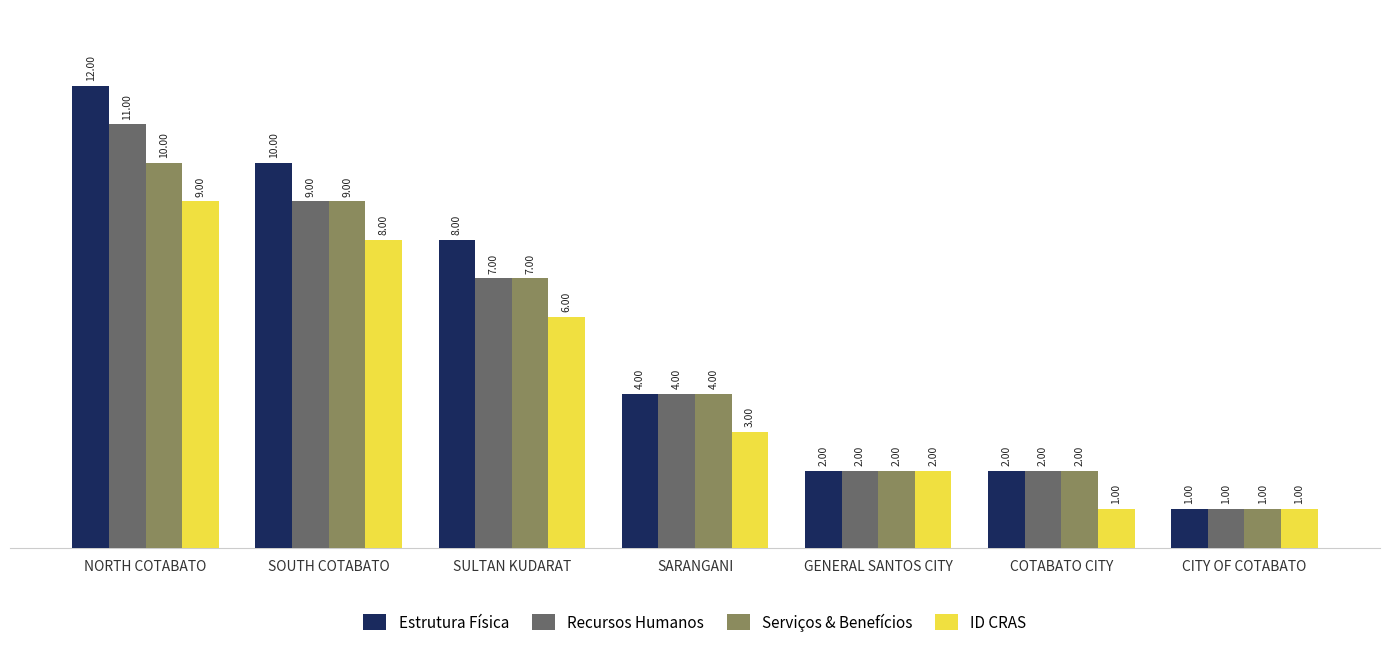

True or false: Estrutura Física has a value of 6 at SARANGANI.

False